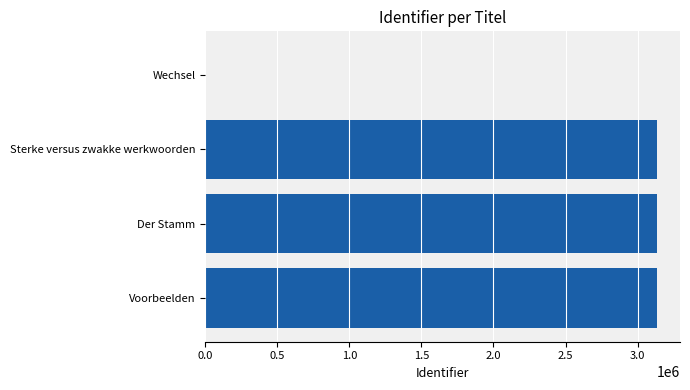

What is the sum of all values?

9412011